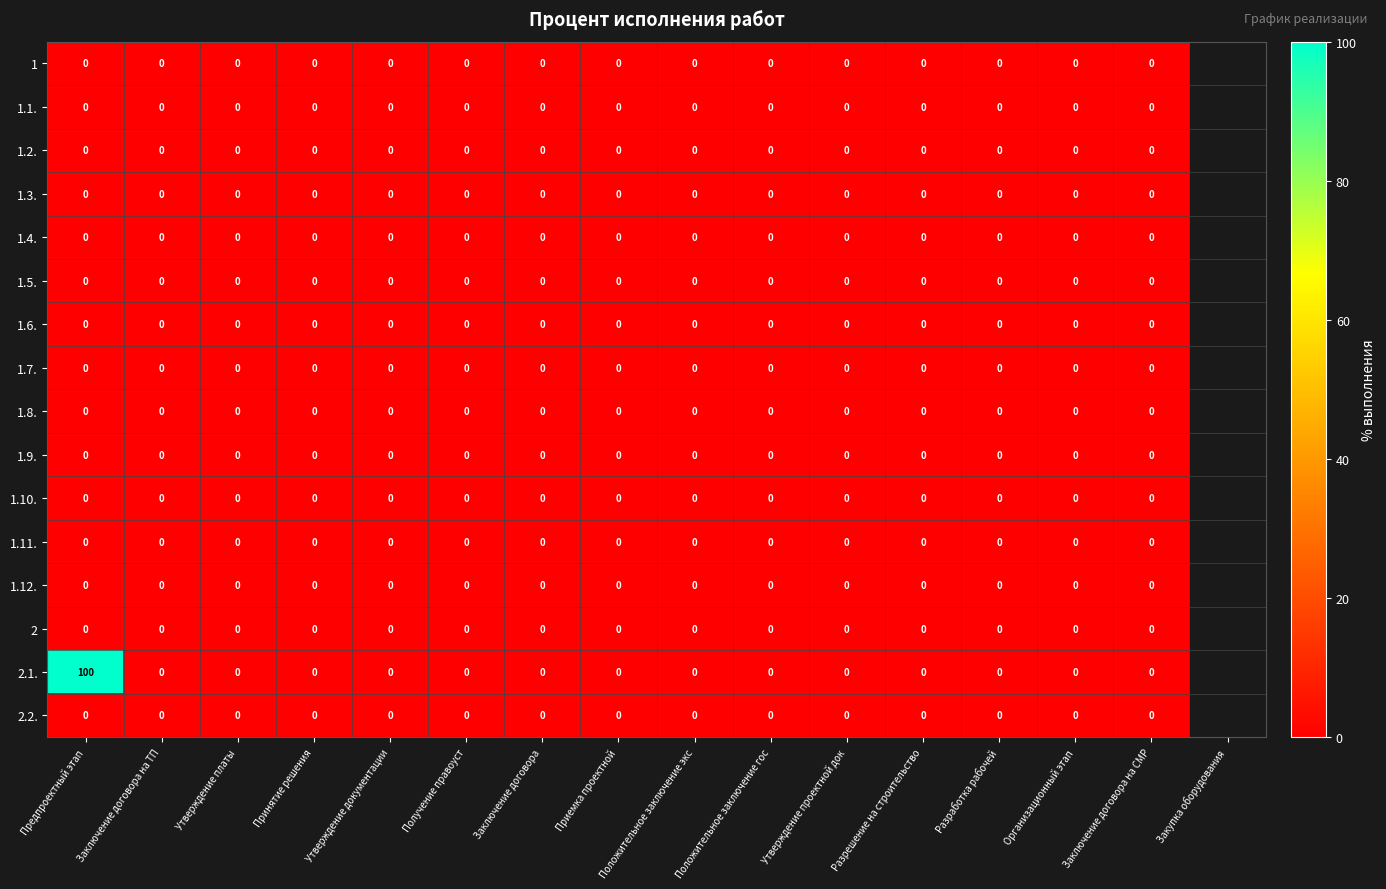

Which series has the largest total across all categories?

2.1.